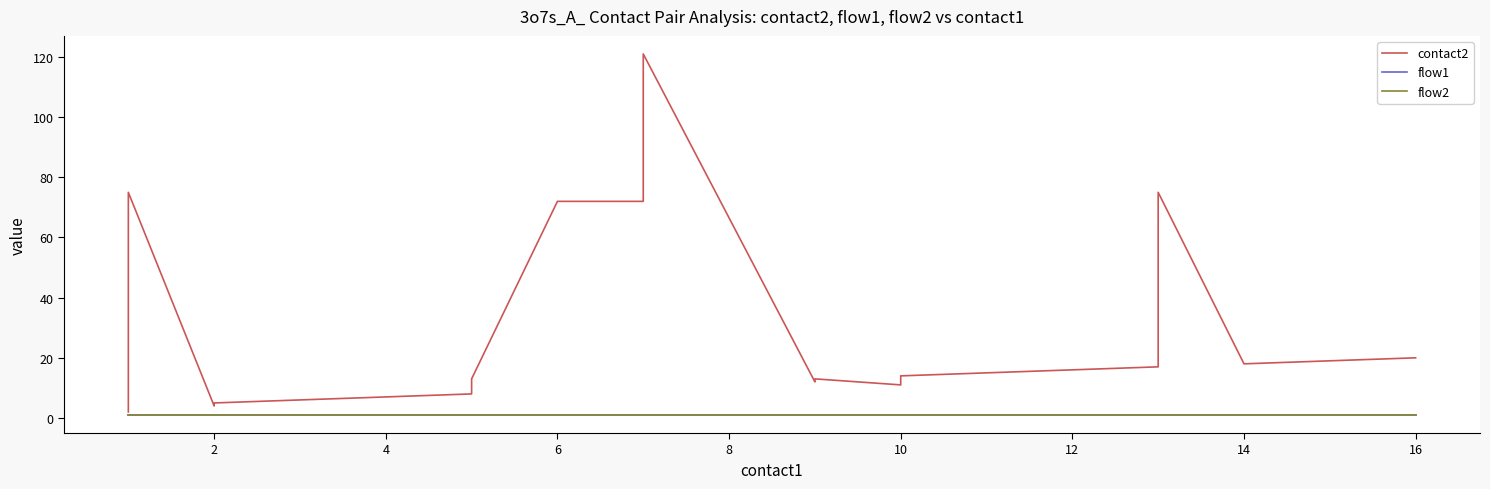

True or false: contact2 and flow2 intersect in this chart.

False